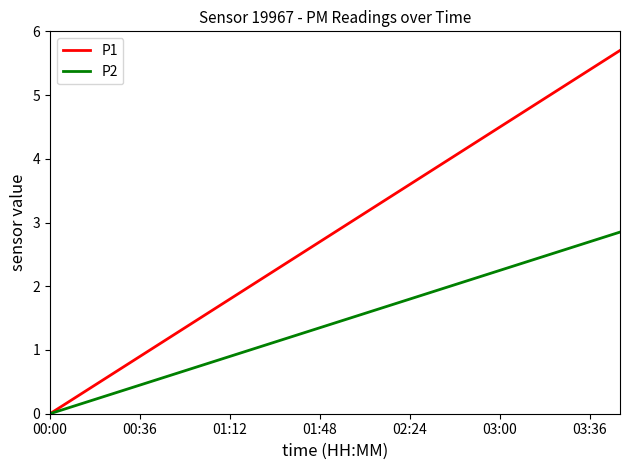

Does the chart display data point markers on the line(s)?

No